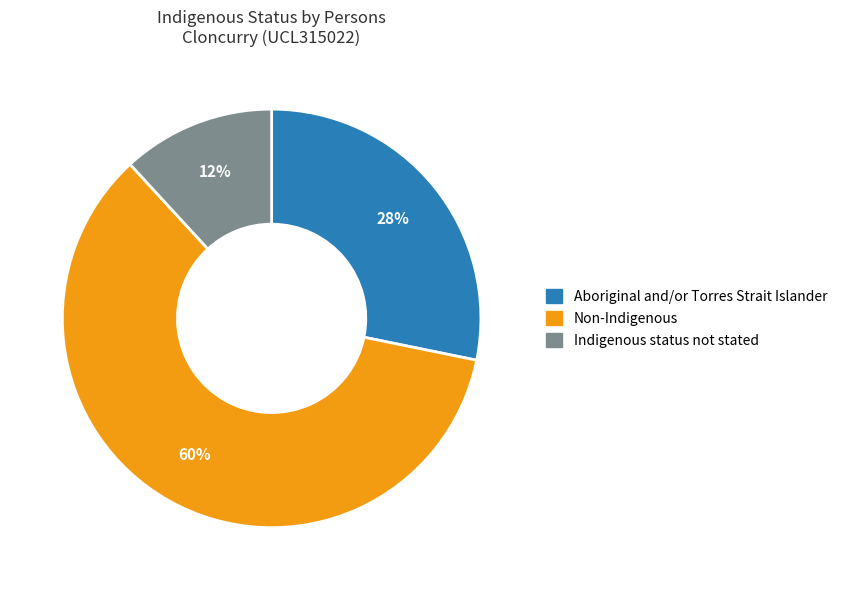

Does any single category account for the majority?

Yes